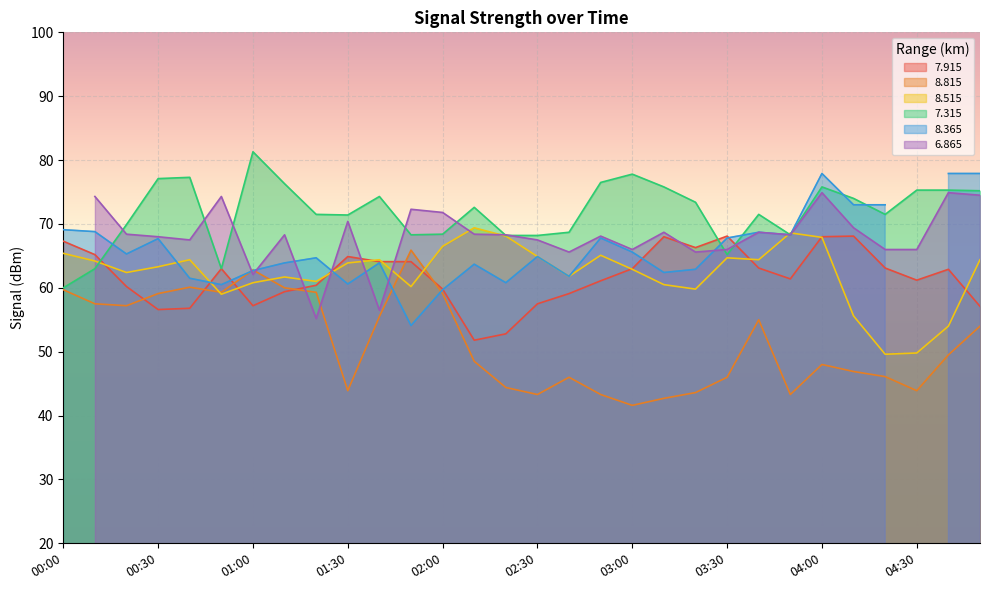

Read the 7.315 value at 03:00.

77.8